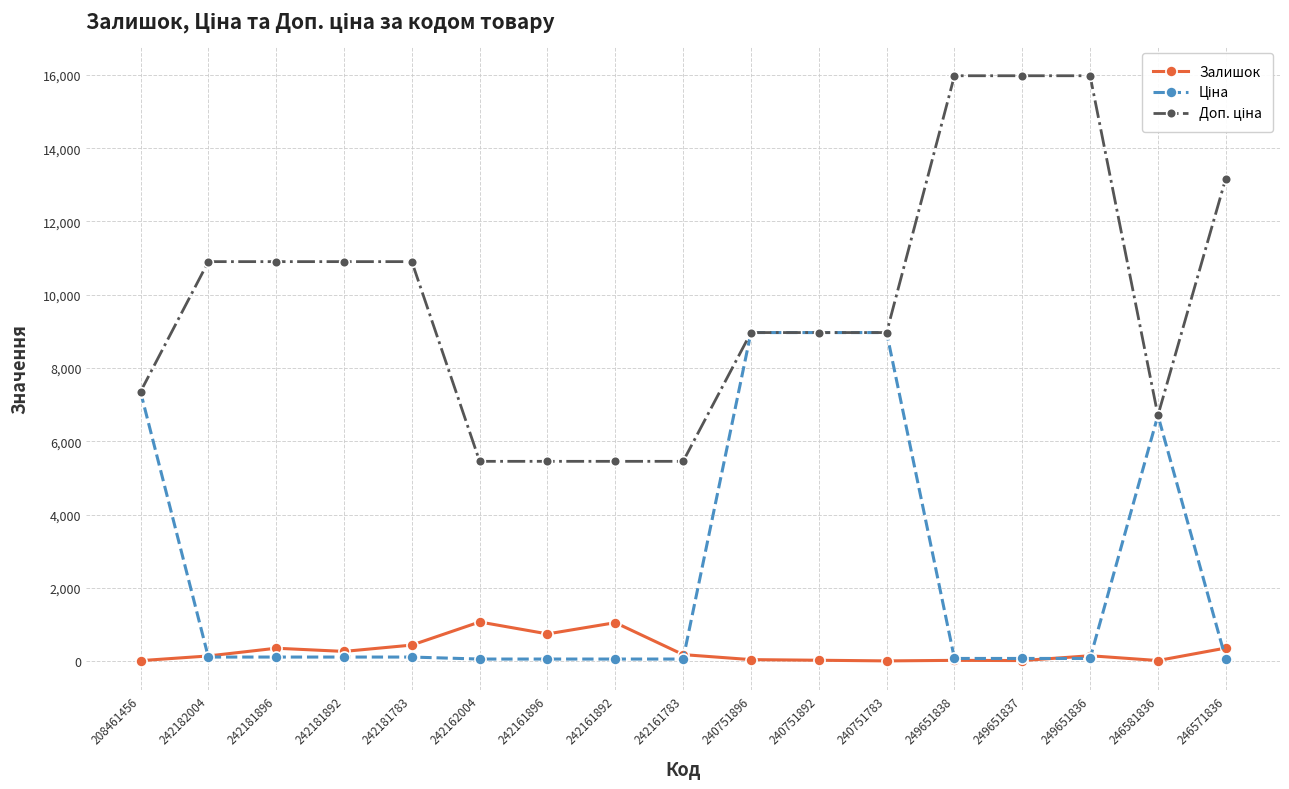

What is the value of the Залишок point at the 8th from the left?

1048.0